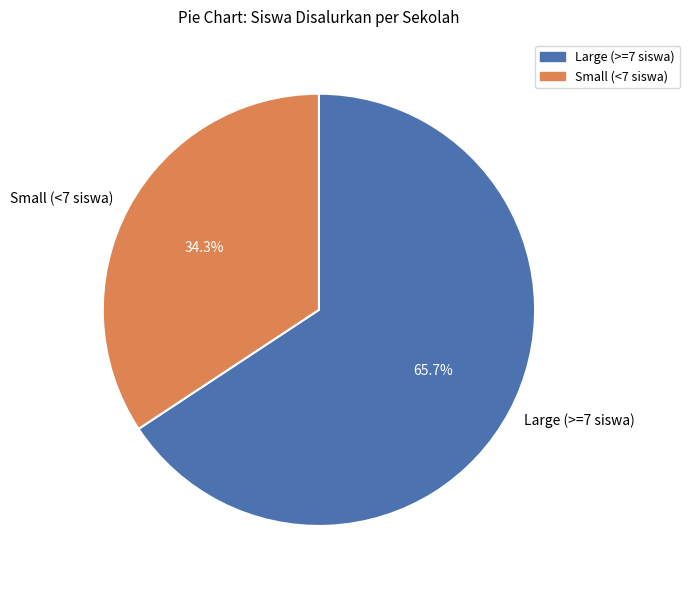

Approximately how many times larger is the value at Large (>=7 siswa) compared to Small (<7 siswa)?

1.9